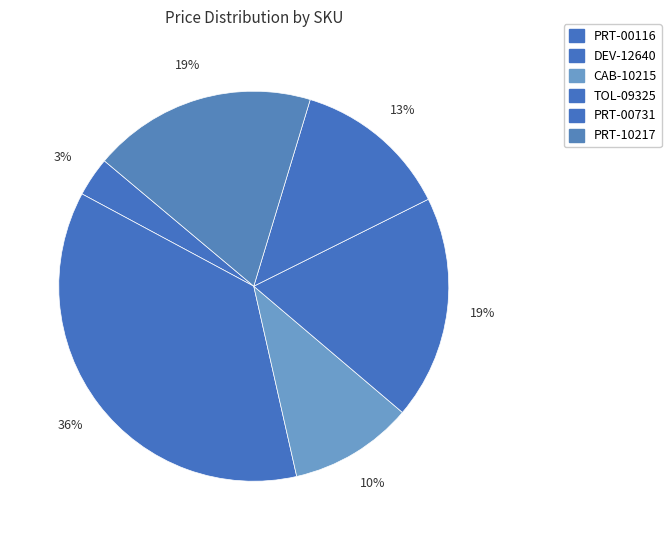

Between CAB-10215 and DEV-12640, which is larger?

DEV-12640